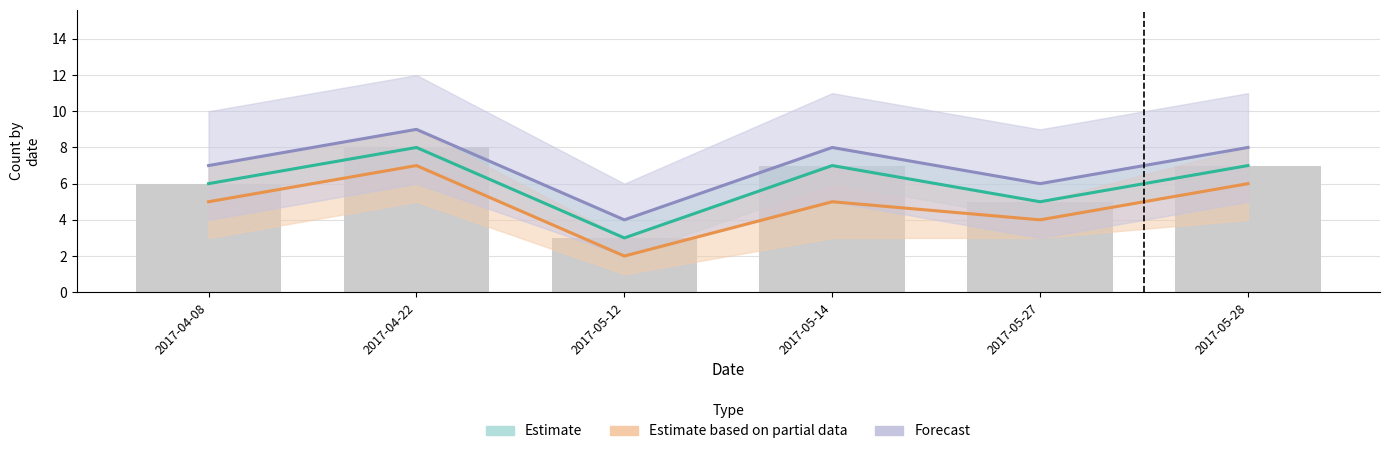

At which category does the chart reach its minimum across all series?

2017-05-12